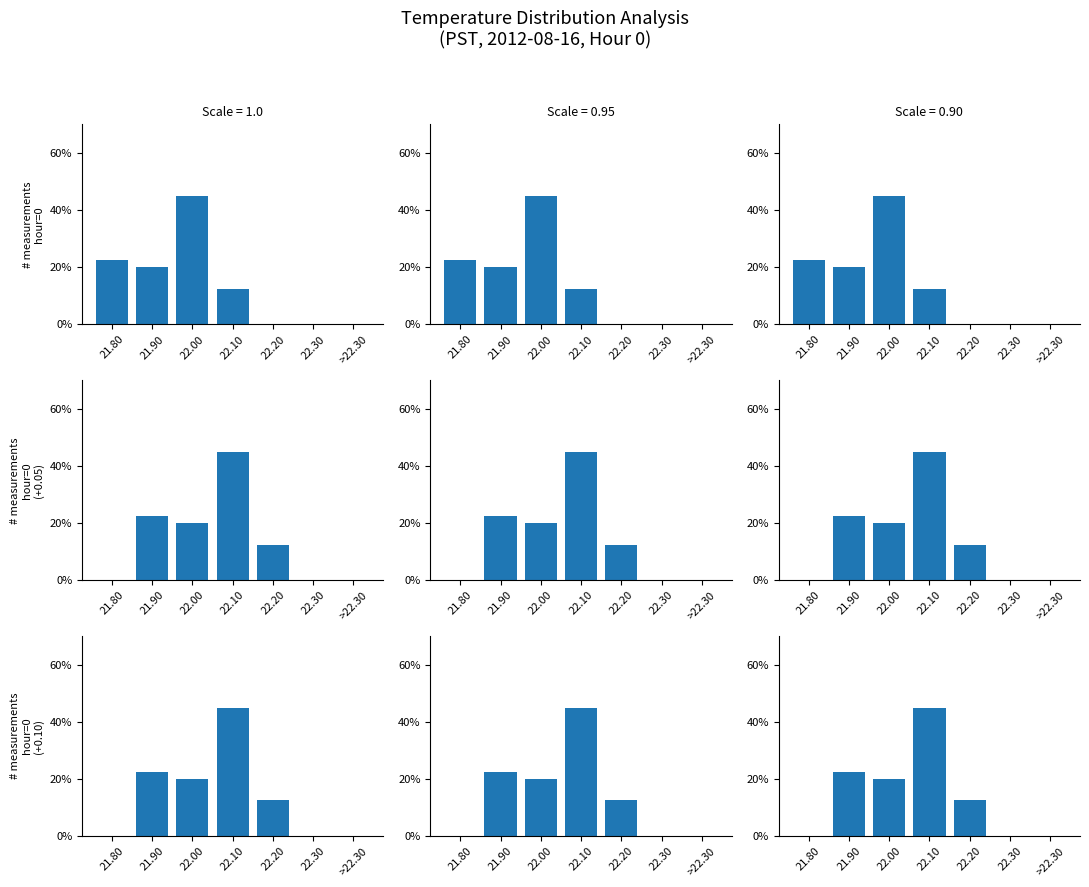

List the labels in order of value, smallest first.

21.80, 22.30, >22.30, 22.20, 22.00, 21.90, 22.10